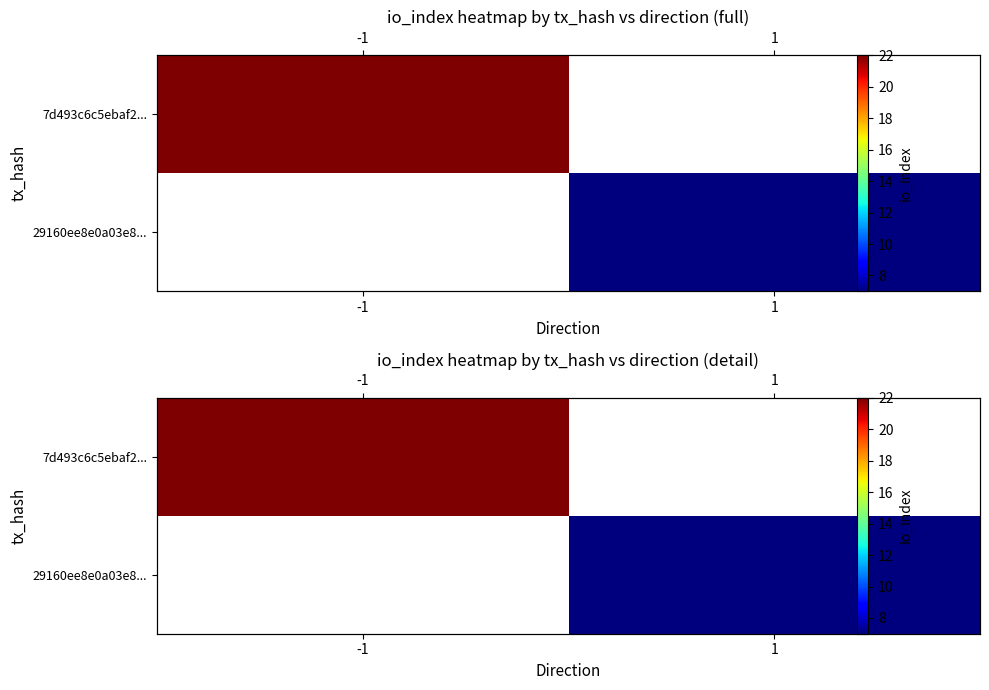

How many categories are shown in the chart?

2